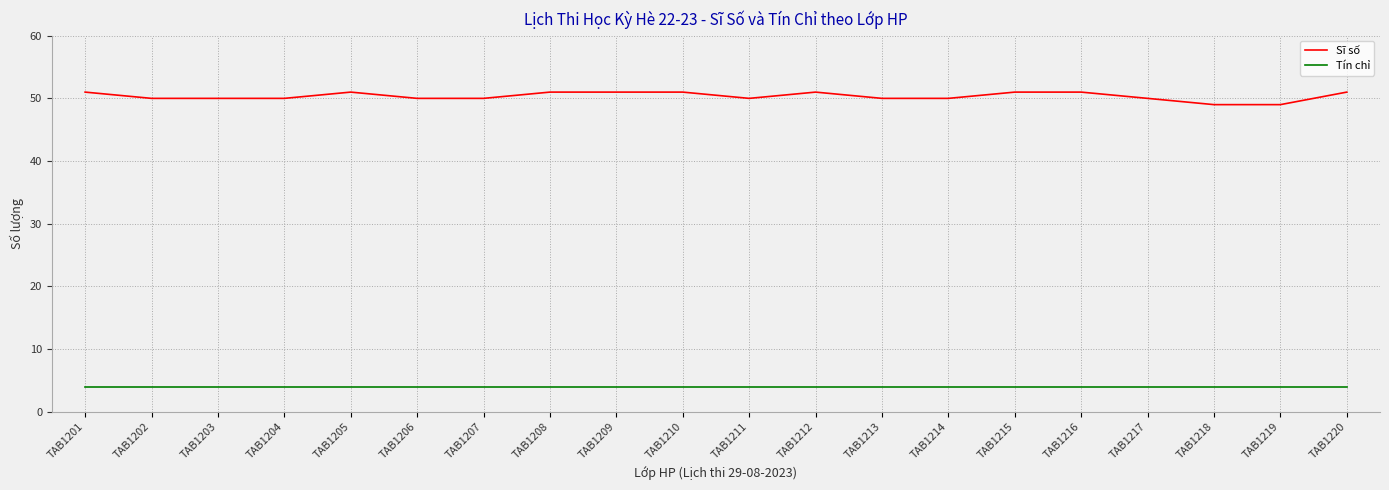

What value does the Tín chỉ series have at TAB1211?

4